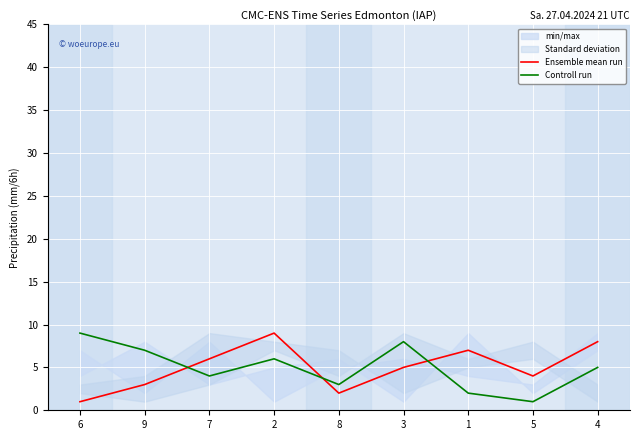

Where does the Controll run series first go above 5?

6